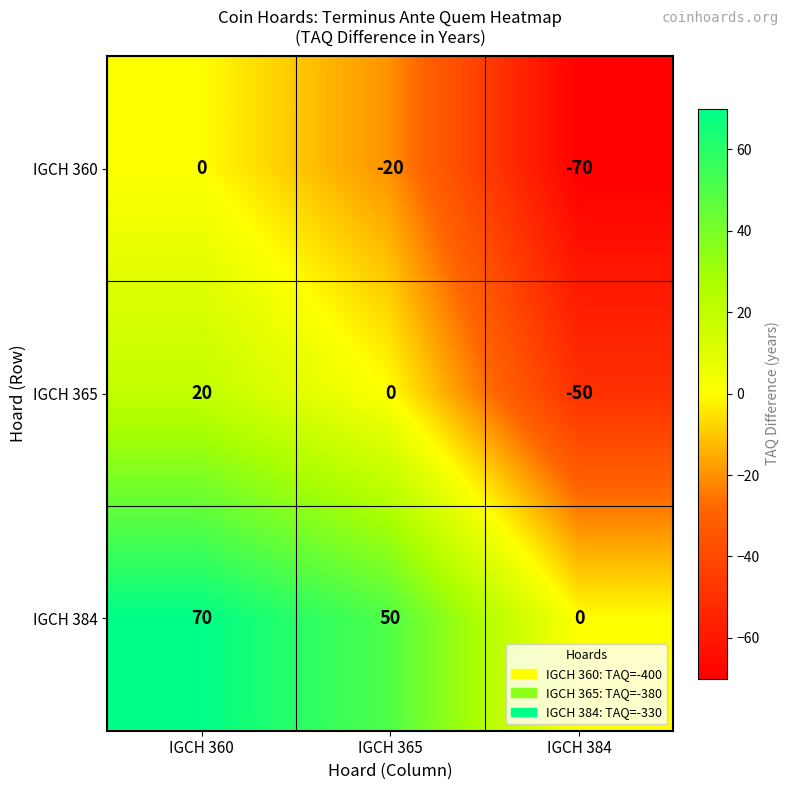

Rank the series by their average value, from lowest to highest.

IGCH 360, IGCH 365, IGCH 384